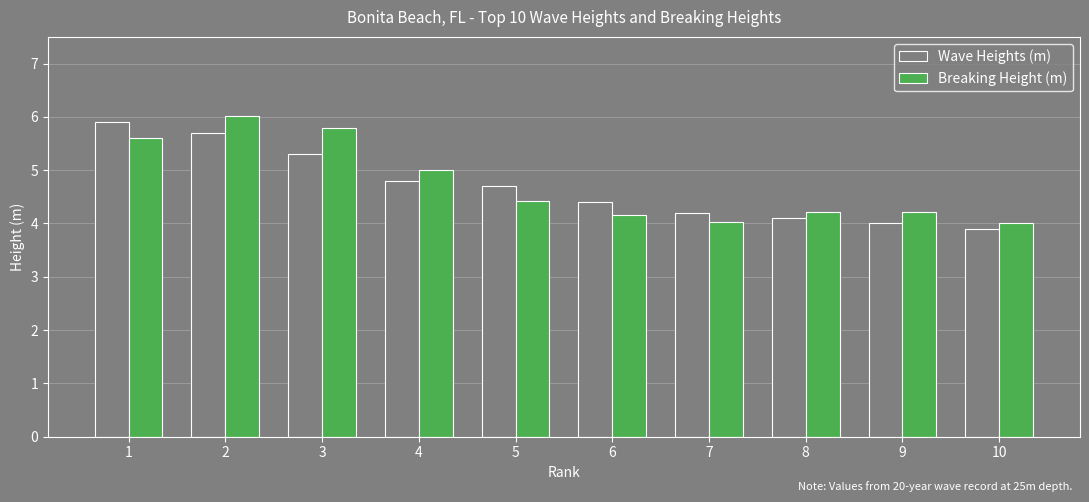

What are all the series names shown in the legend?

Wave Heights (m), Breaking Height (m)